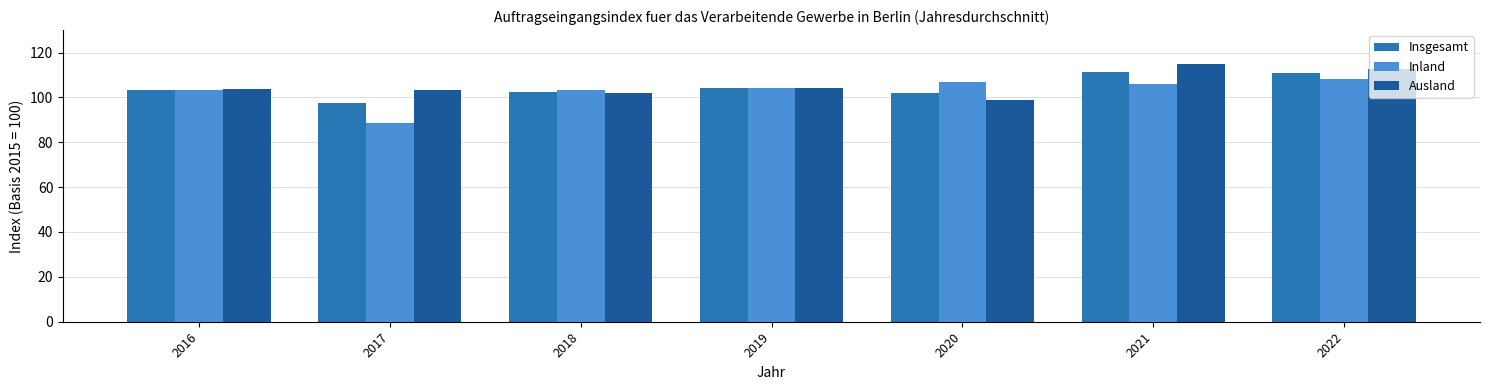

Which series has the largest range (max minus min)?

Inland